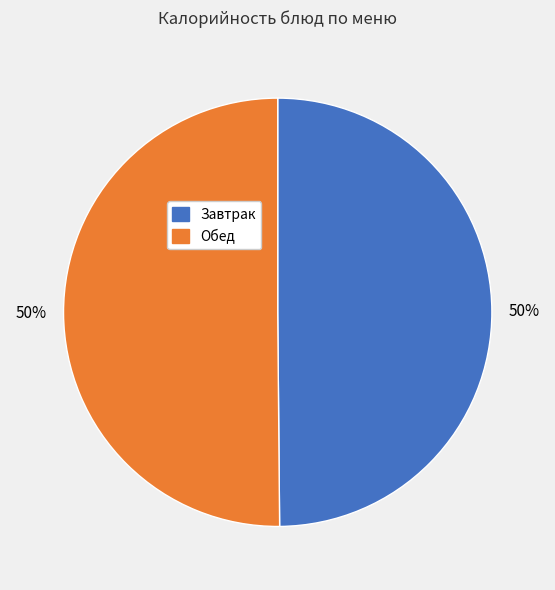

To the nearest percent, what is the average slice percentage?

50%